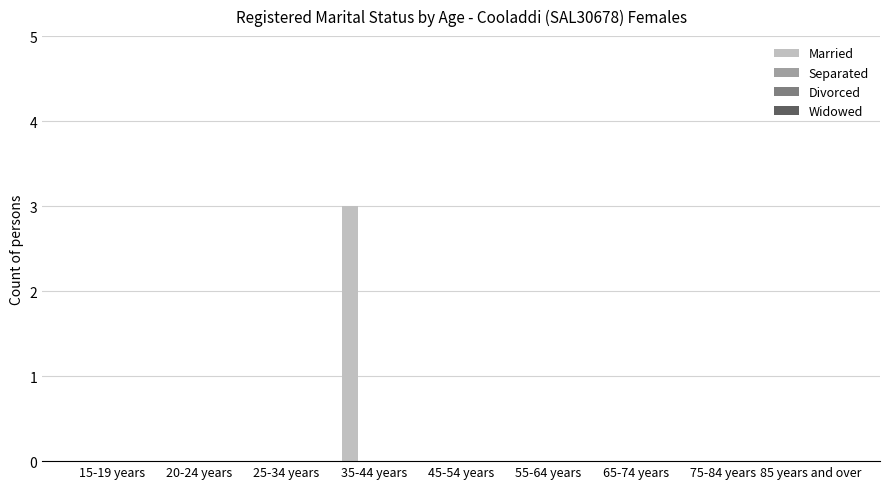

What is the sum of all values?

3